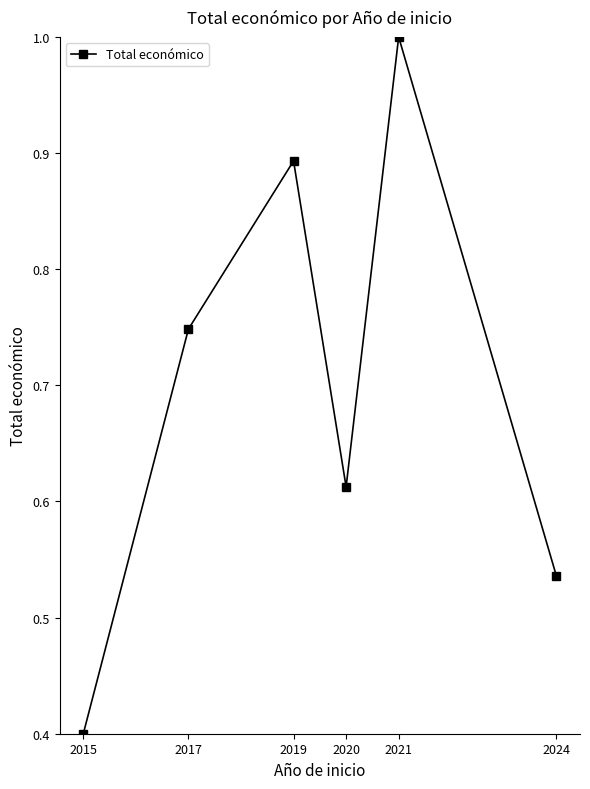

True or false: the data has more than 0 interior local peaks.

True